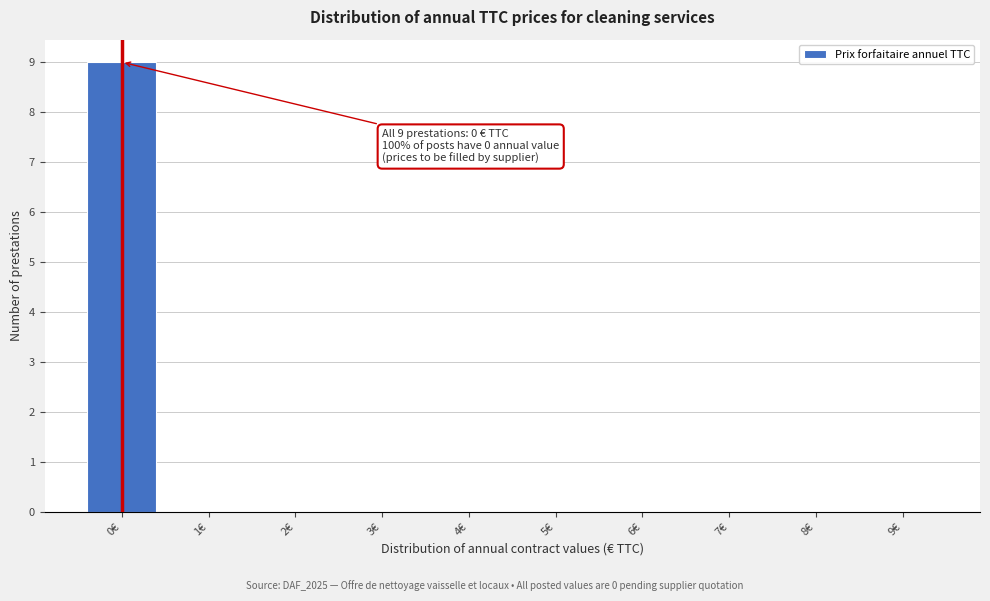

Which range on the x-axis has the tallest bar?

-0.5 to 0.5